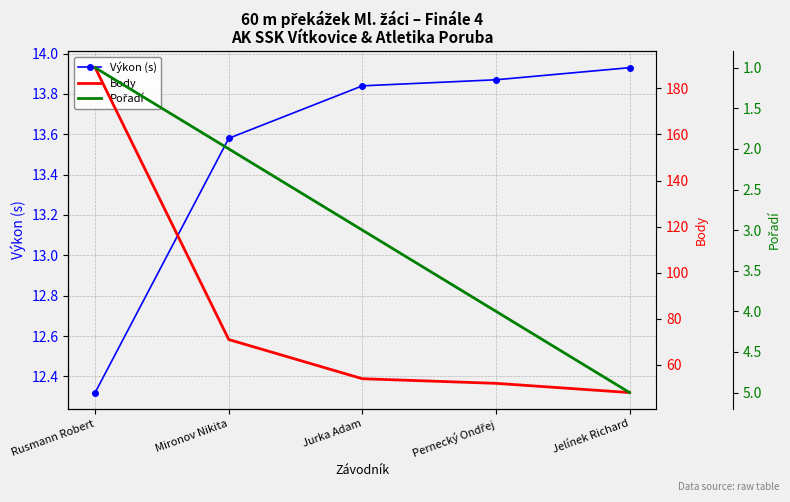

Does the chart display data point markers on the line(s)?

No